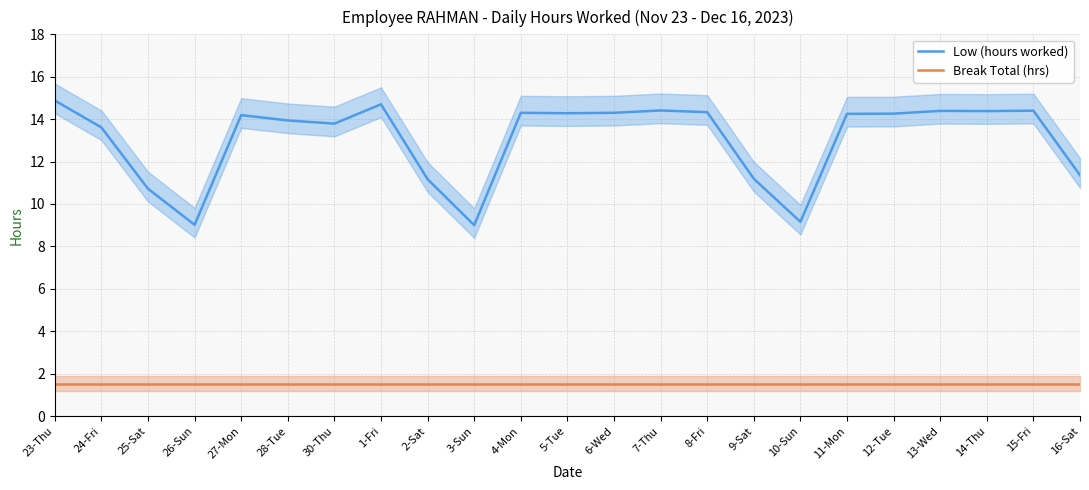

Rank the categories by Break Total (hrs) value from lowest to highest.

23-Thu, 24-Fri, 25-Sat, 26-Sun, 27-Mon, 28-Tue, 30-Thu, 1-Fri, 2-Sat, 3-Sun, 4-Mon, 5-Tue, 6-Wed, 7-Thu, 8-Fri, 9-Sat, 10-Sun, 11-Mon, 12-Tue, 13-Wed, 14-Thu, 15-Fri, 16-Sat